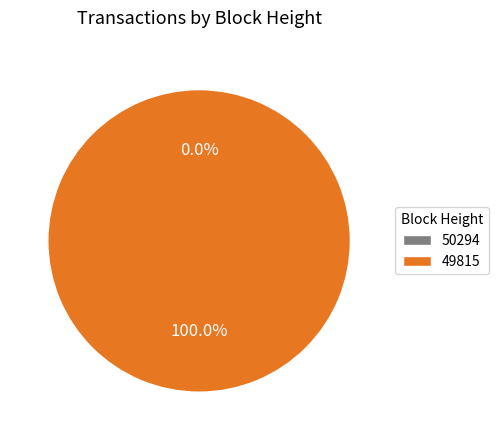

Which category accounts for the majority?

49815